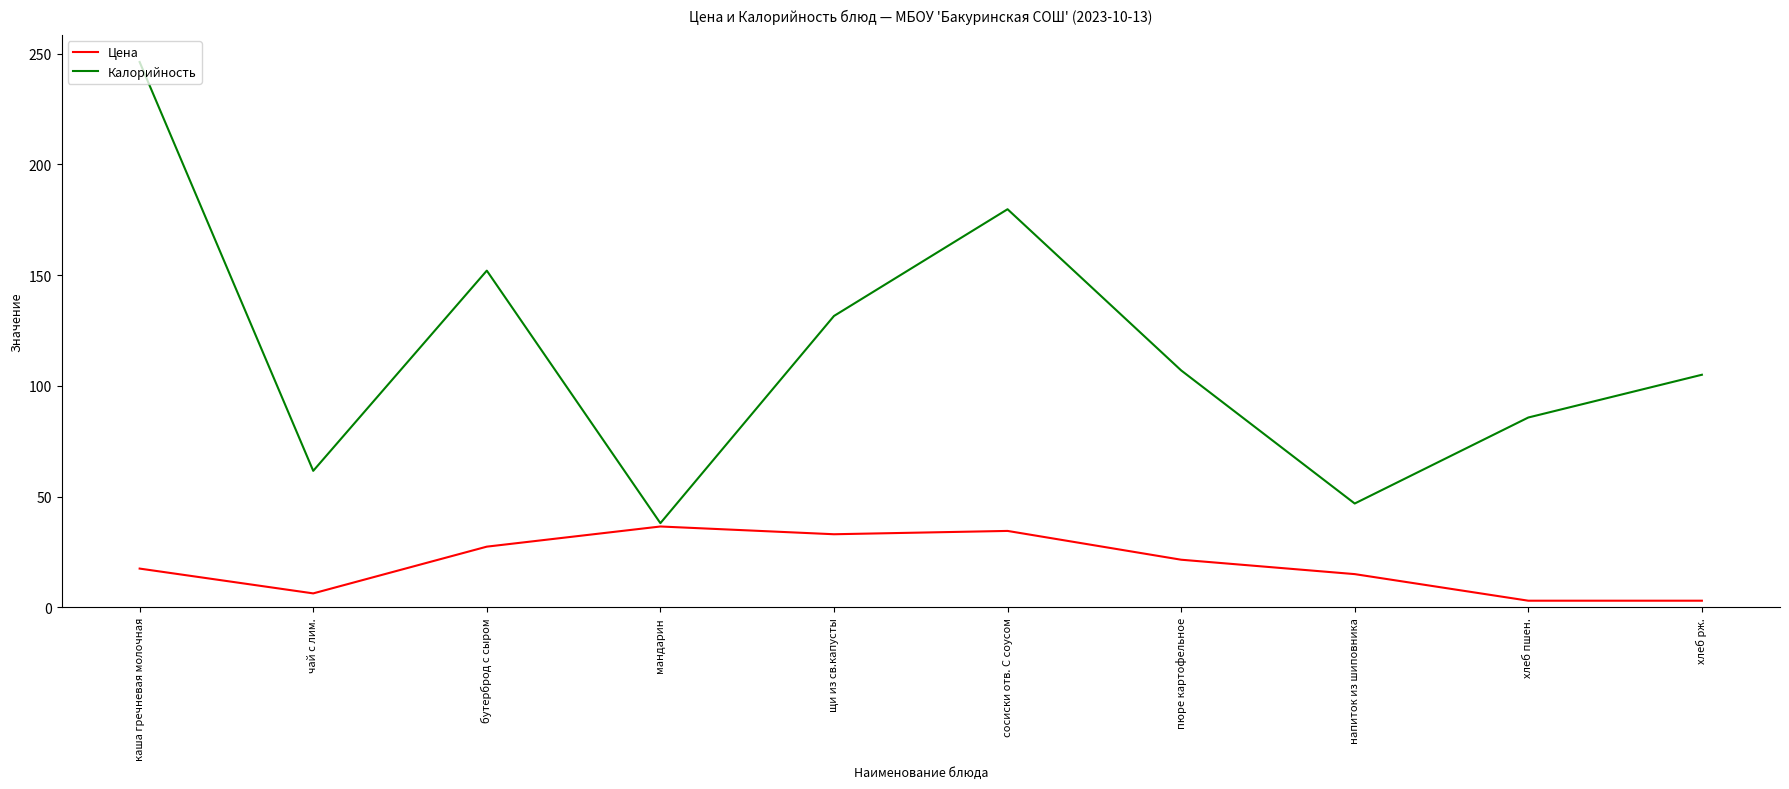

What is the spread (max minus min) of values at пюре картофельное?

85.5